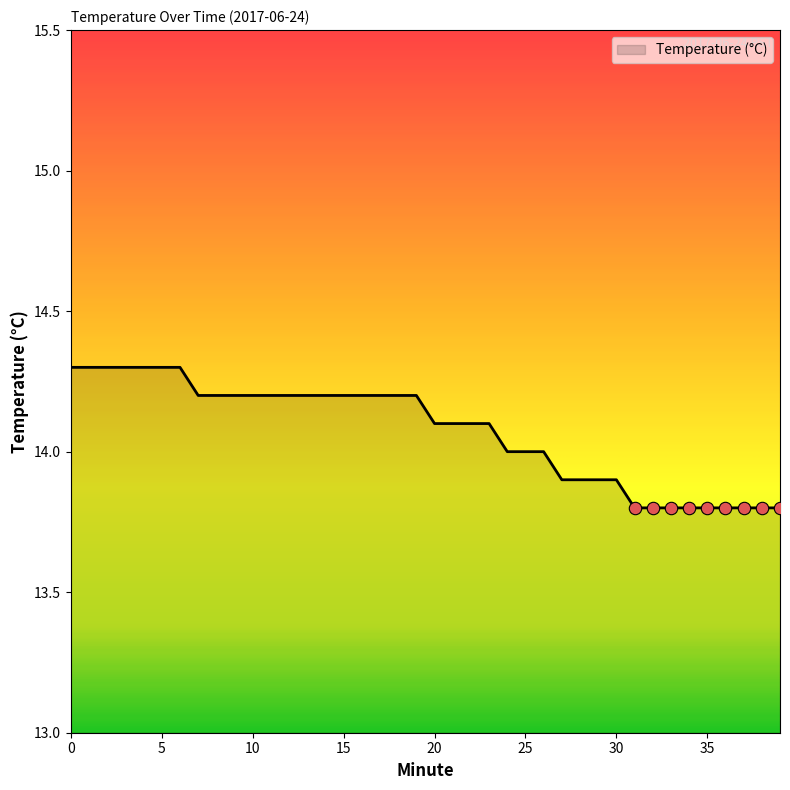

What is the smallest value displayed?

13.8